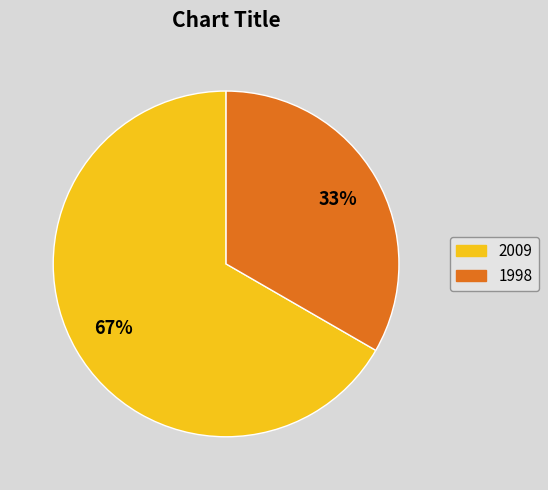

Does any single category account for the majority?

Yes